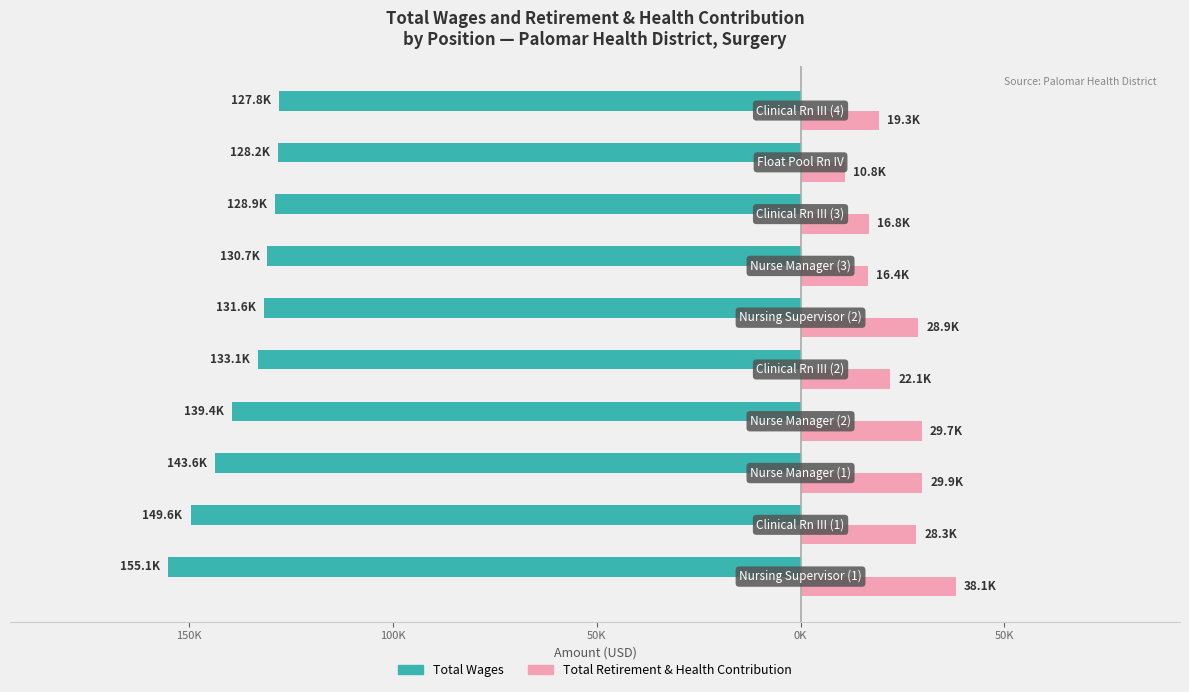

What are all the series names shown in the legend?

Total Wages, Total Retirement & Health Contribution